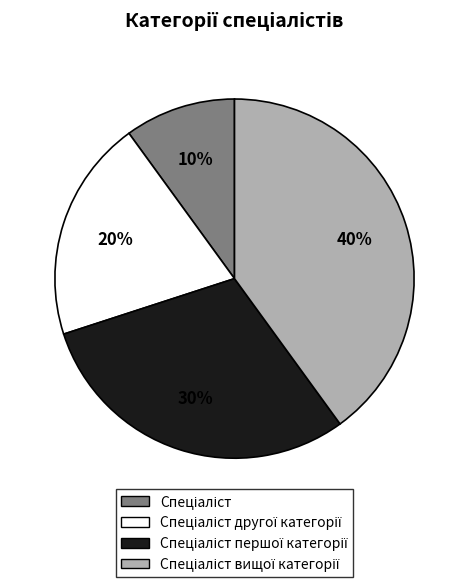

Does any single category account for the majority?

No